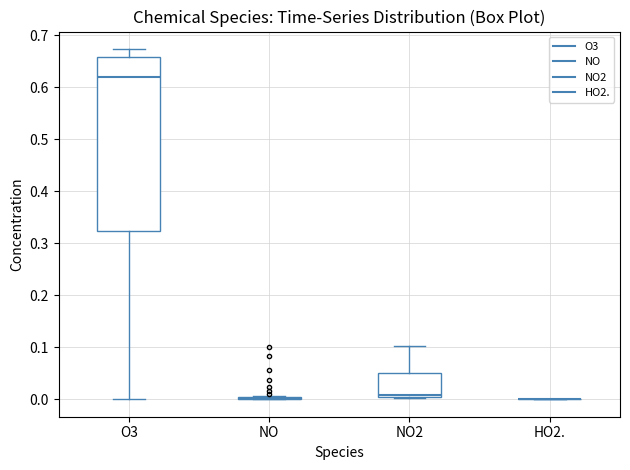

Reading left to right, transcribe this box plot: for each box, give where its median line is, the range the box spans, and where its two whiskers end, as read against the y-axis. The values are not printed on the chart, so give them approximately, as read against the axis.

O3: median 0.62, box 0.32 to 0.66, whiskers 0.00 to 0.67
NO: box collapsed to a line at 0.00, whiskers 0.00 to 0.01
NO2: median 0.01, box 0.00 to 0.05, whiskers 0.00 to 0.10
HO2.: box collapsed to a line at 0.00, whiskers 0.00 to 0.00